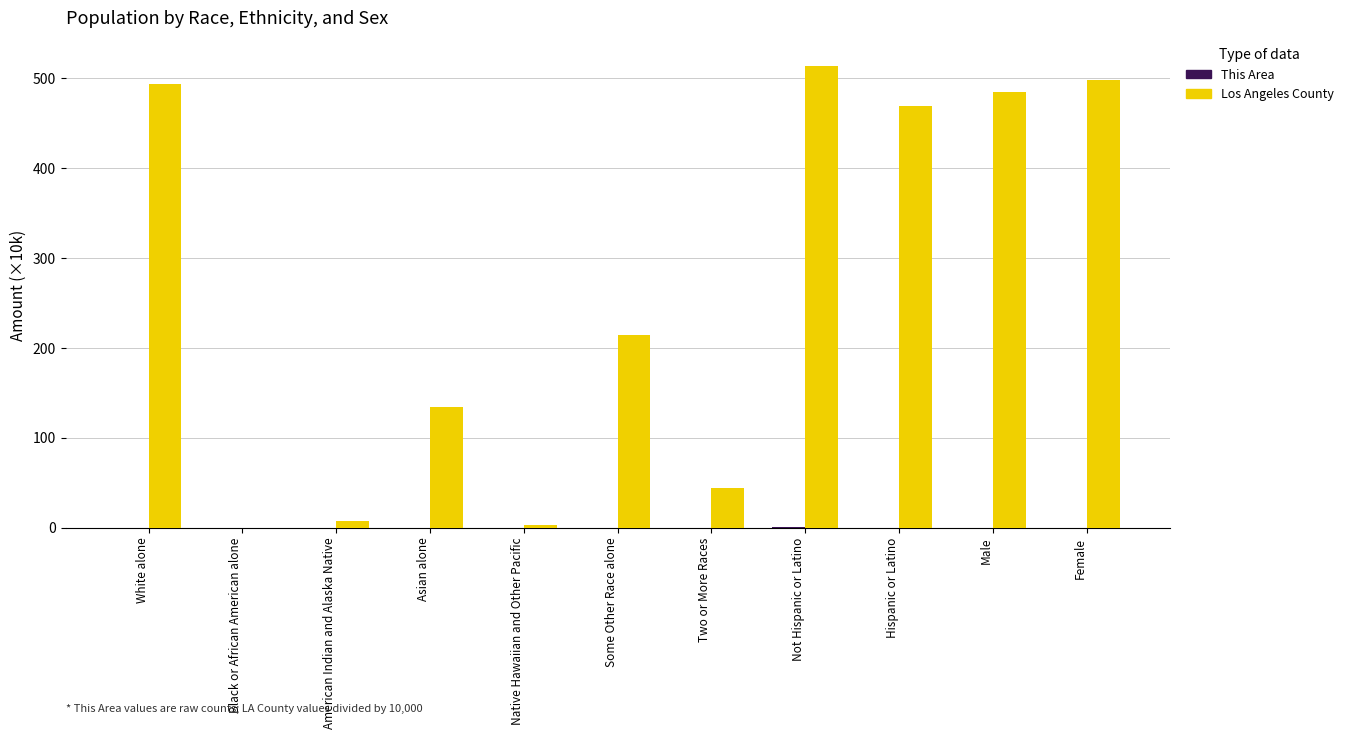

What is the spread (max minus min) of values at Two or More Races?

43.9